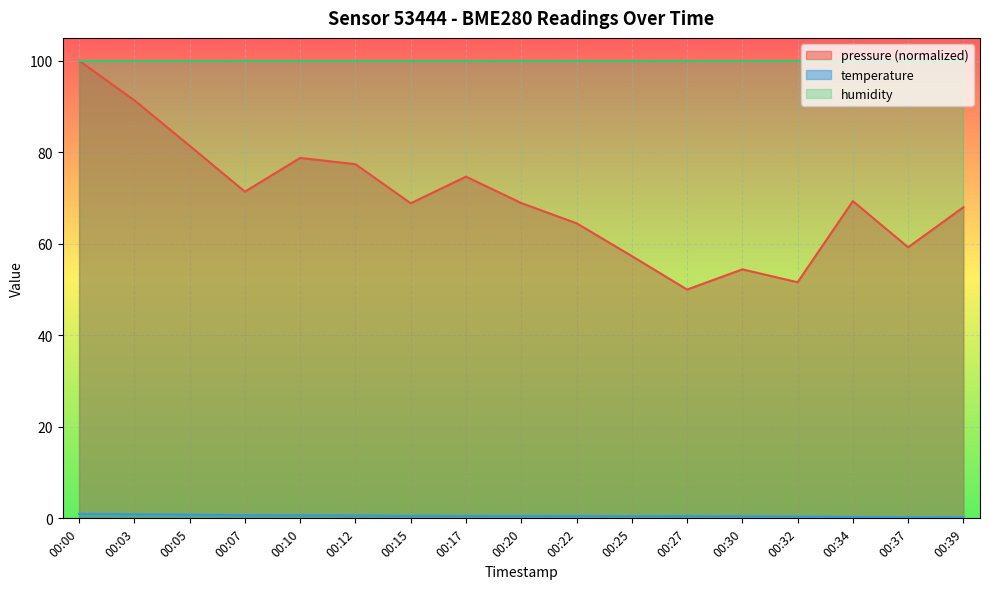

True or false: temperature and pressure intersect in this chart.

False